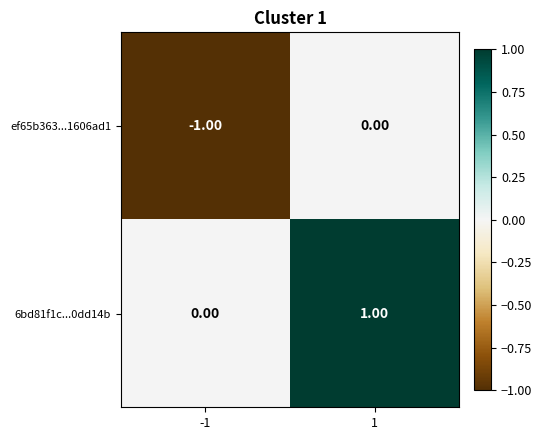

Which series has the largest total across all categories?

6bd81f1c...0dd14b